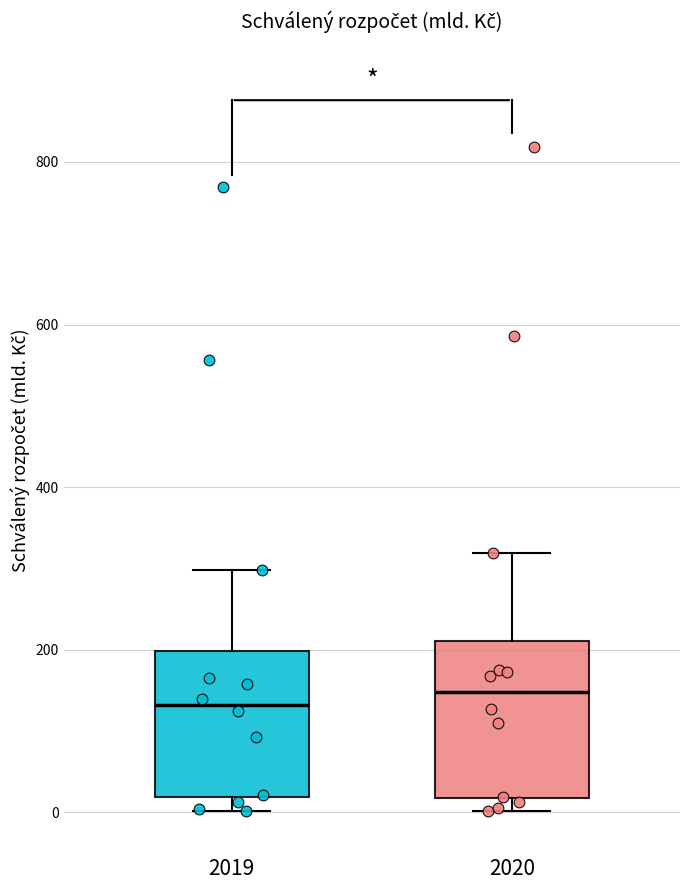

Reading left to right, transcribe this box plot: for each box, give where its median line is, the range the box spans, and where its two whiskers end, as read against the y-axis. The values are not printed on the chart, so give them approximately, as read against the axis.

2019: median 140, box 20 to 200, whiskers 0 to 300
2020: median 140, box 20 to 220, whiskers 0 to 320